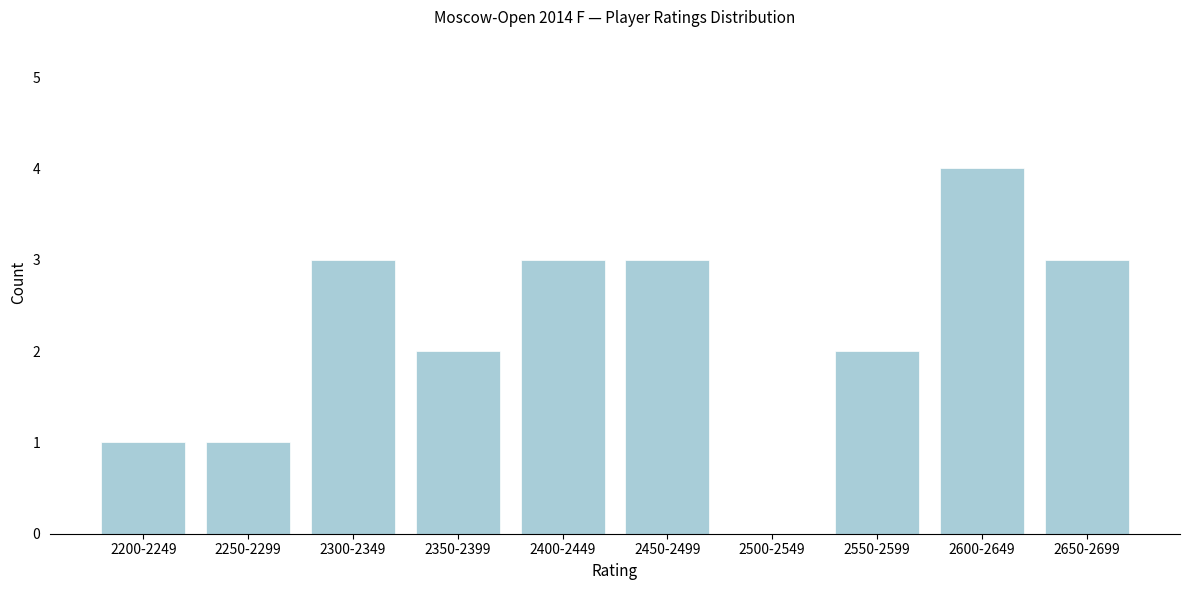

Reading left to right, what are all the values shown in this chart?

2200-2249=1	2250-2299=1	2300-2349=3	2350-2399=2	2400-2449=3	2450-2499=3	2500-2549=0	2550-2599=2	2600-2649=4	2650-2699=3